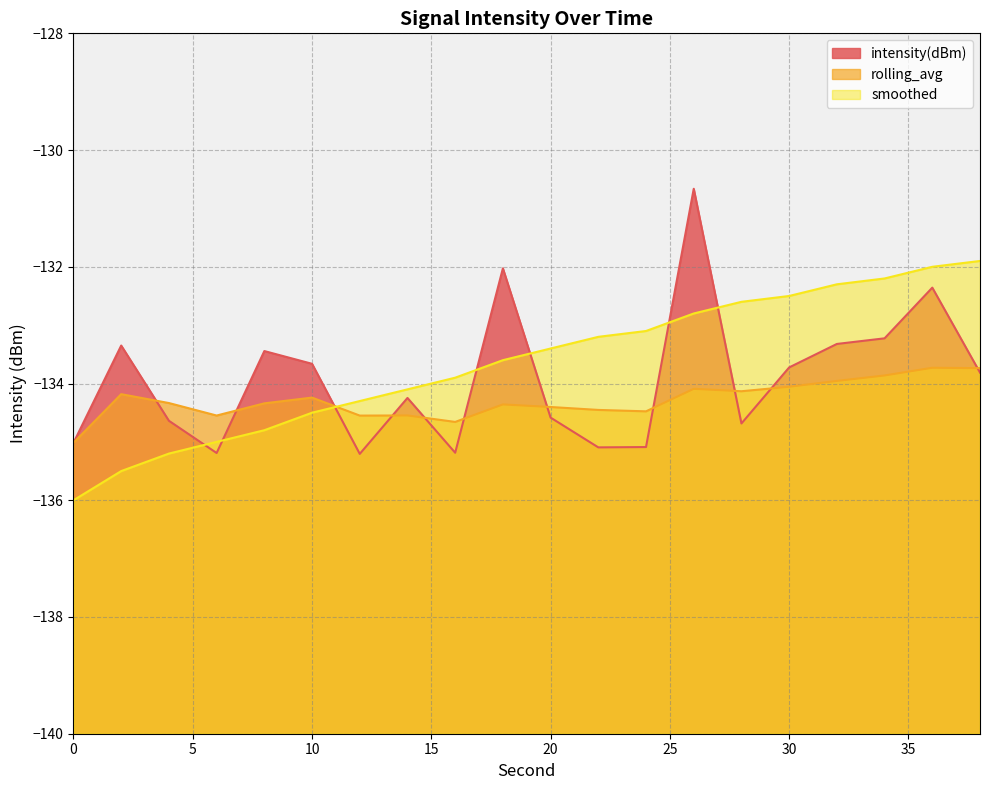

What is the difference between the maximum and second lowest values in the intensity(dBm) series?

4.5